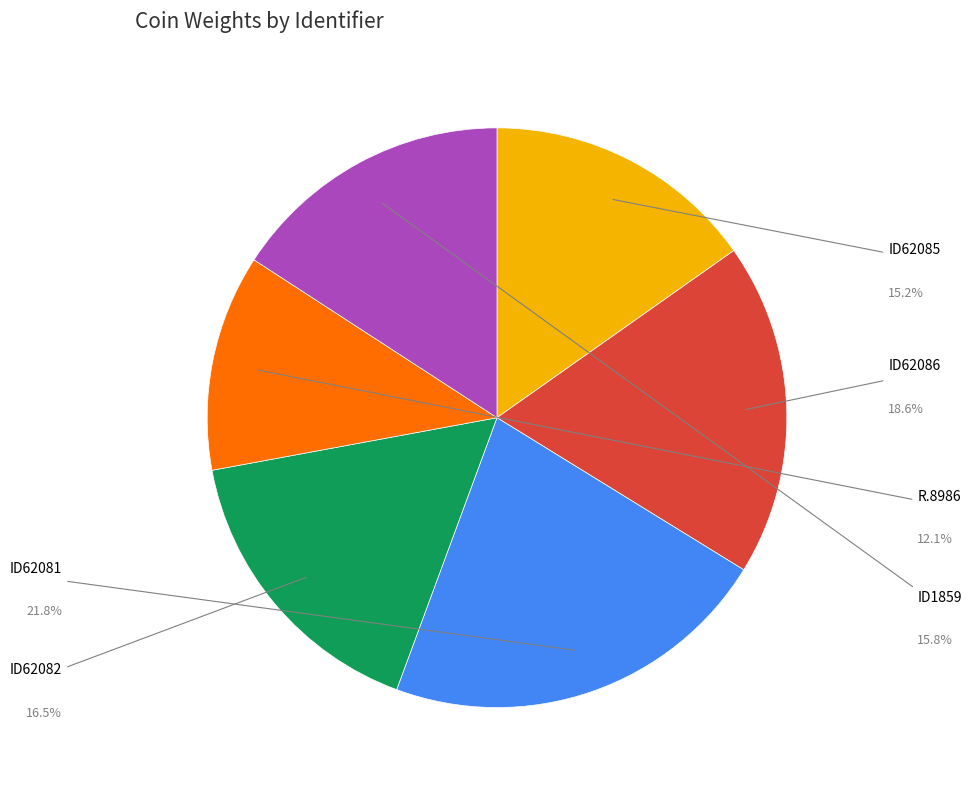

To the nearest percent, what is the combined percentage of ID1859 and R.8986?

28%